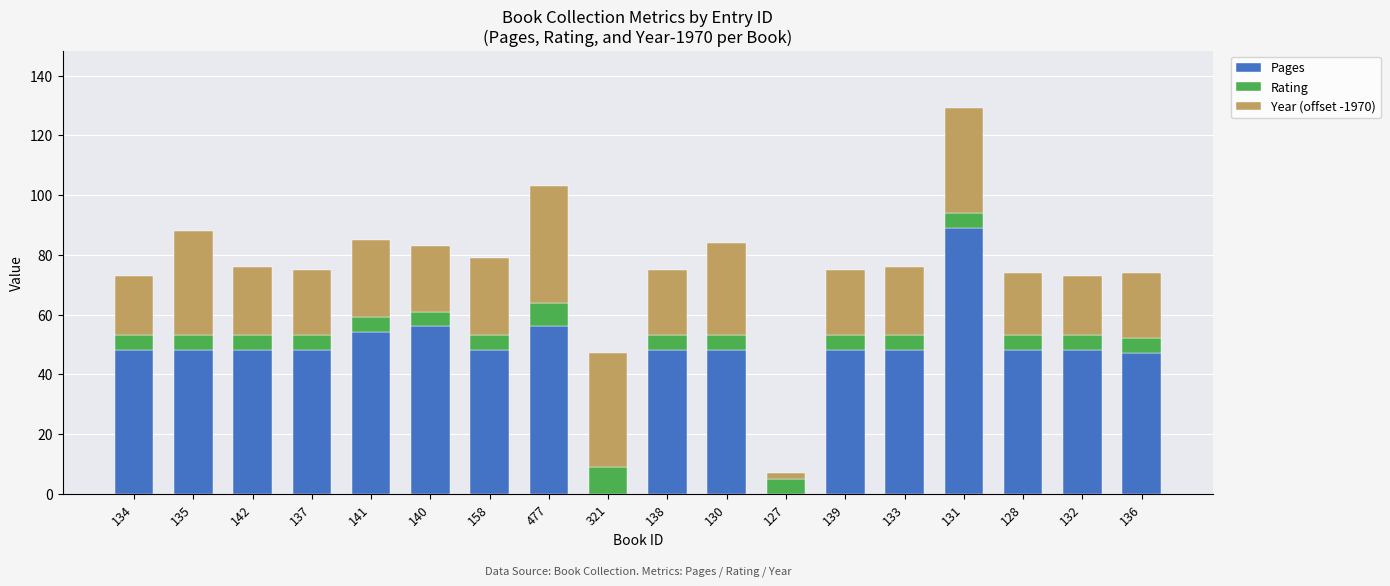

At which category is the sum across all series the highest?

131